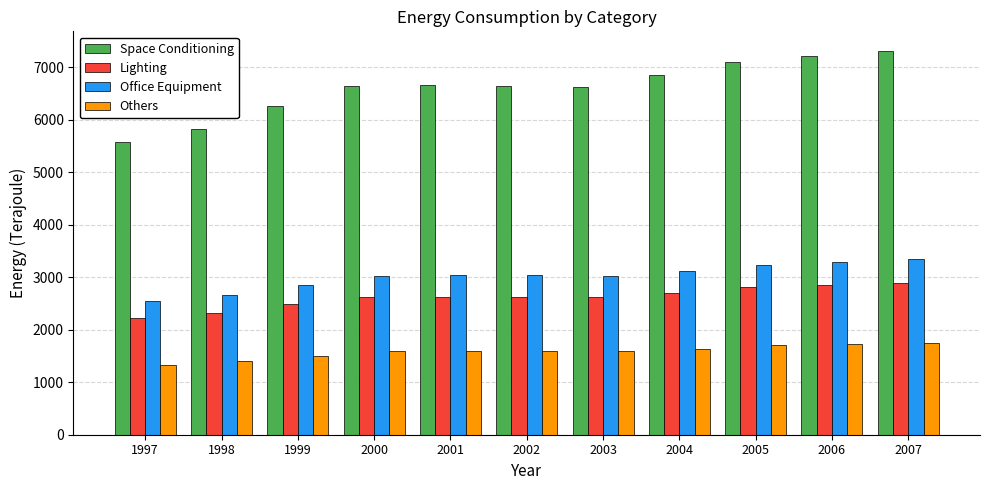

Which label corresponds to the largest value in the chart?

2007